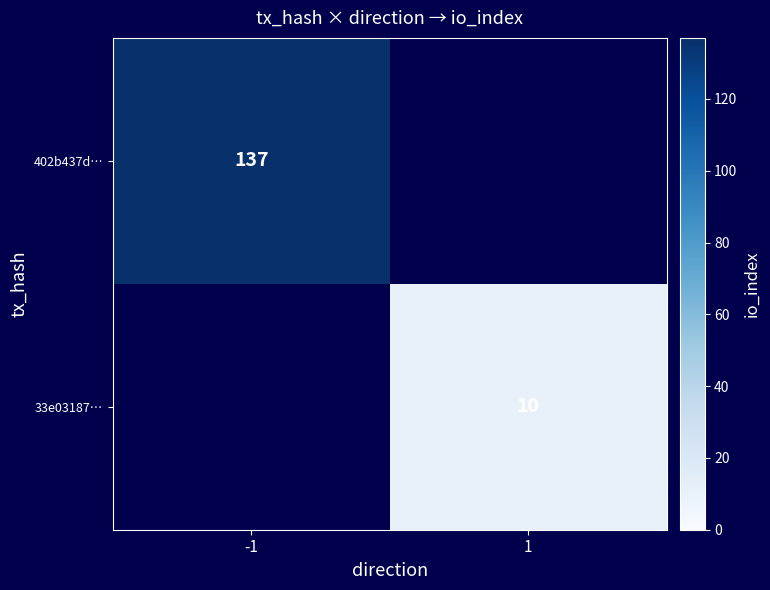

At which category does the chart reach its peak across all series?

-1